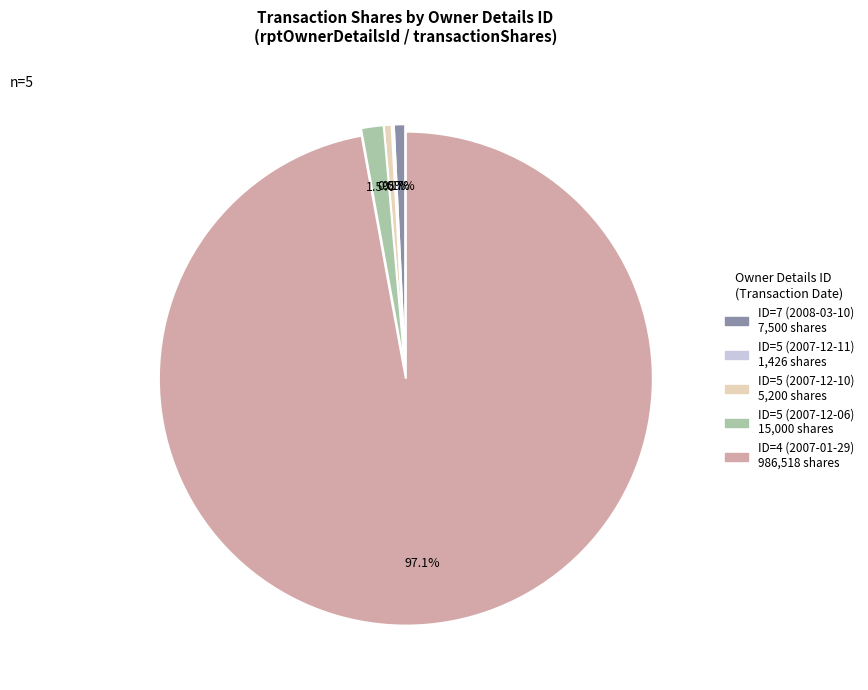

Which category has the biggest portion of the pie?

ID=4 (2007-01-29) 986,518 shares